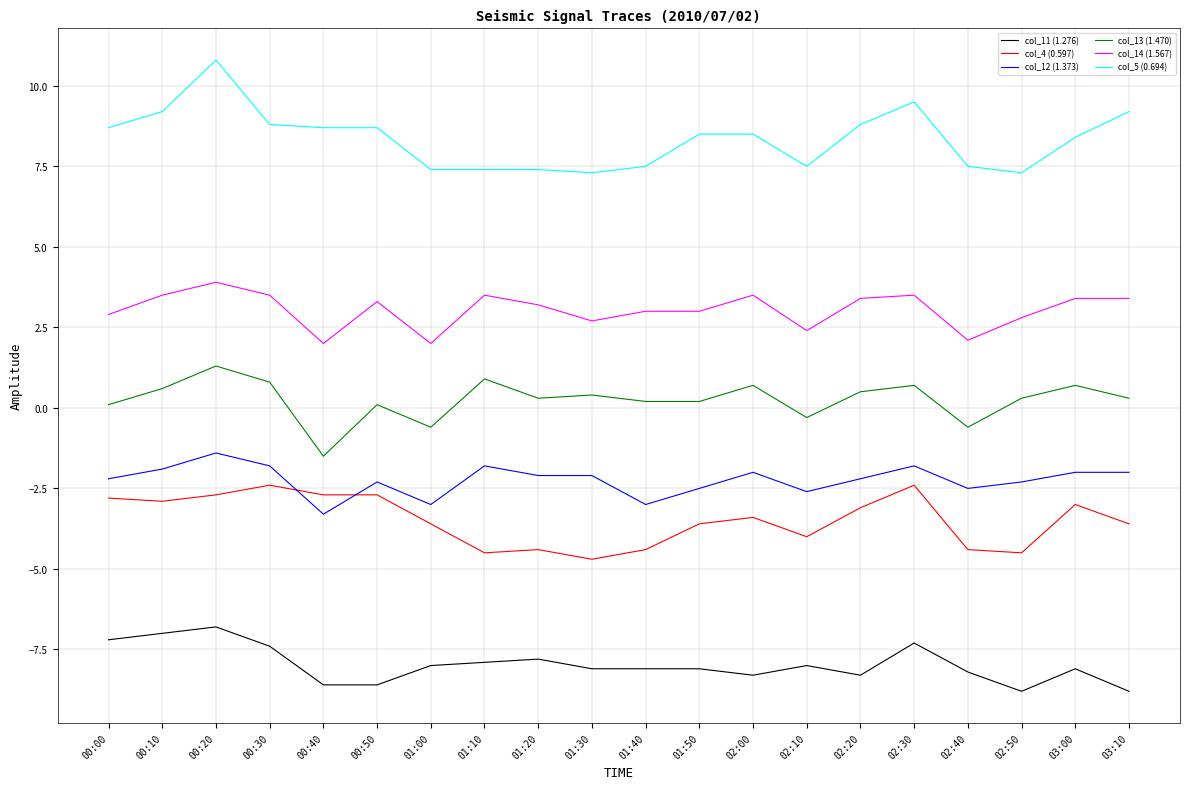

Is the value of col_11 (1.276) at 01:40 greater than the value of col_12 (1.373) at 02:20?

No